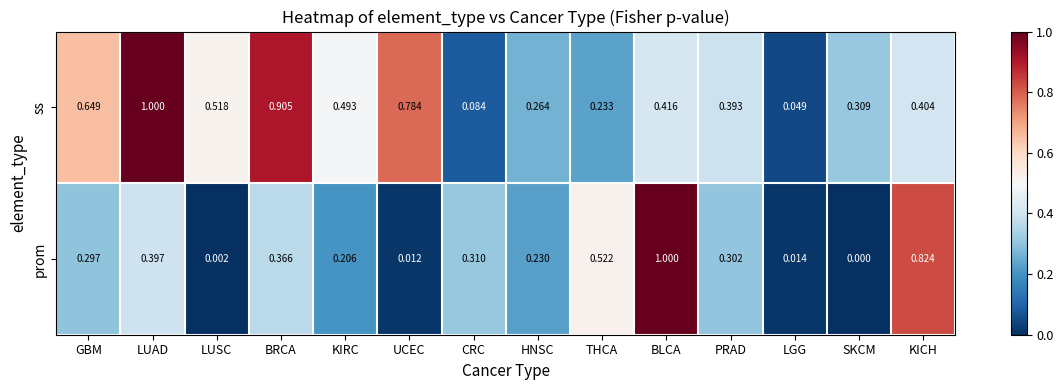

Rank the categories by ss value from lowest to highest.

LGG, CRC, THCA, HNSC, SKCM, PRAD, KICH, BLCA, KIRC, LUSC, GBM, UCEC, BRCA, LUAD